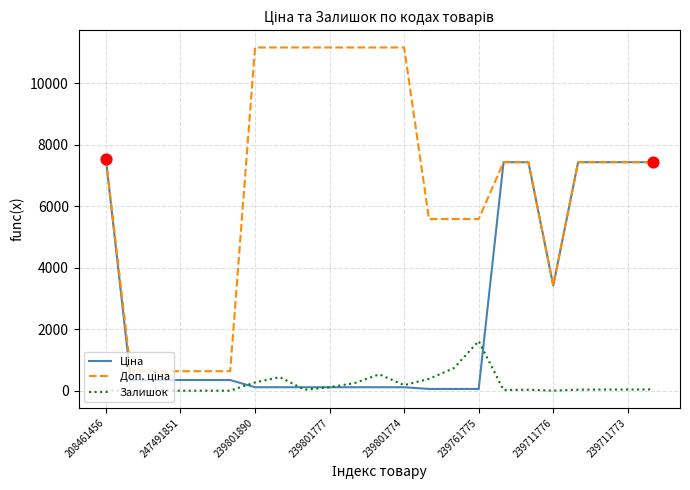

What is the maximum value shown in the chart?

11169.0